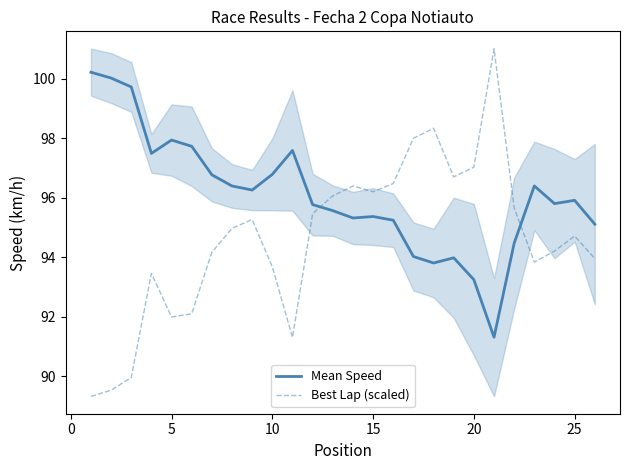

Is this an area chart (filled region under the line)?

No